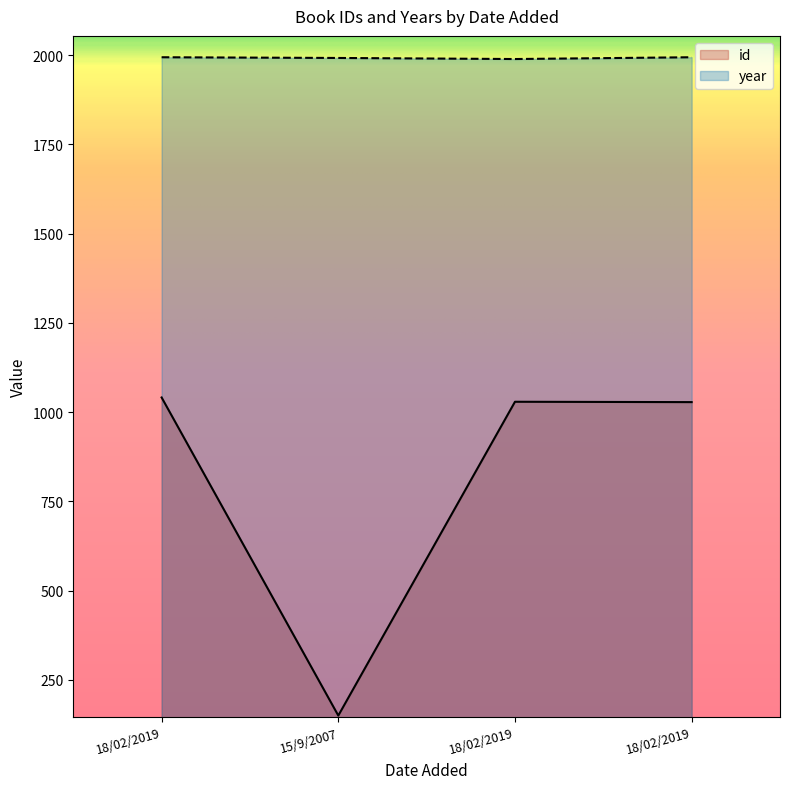

What is the total value across all series at 18/02/2019?

3035